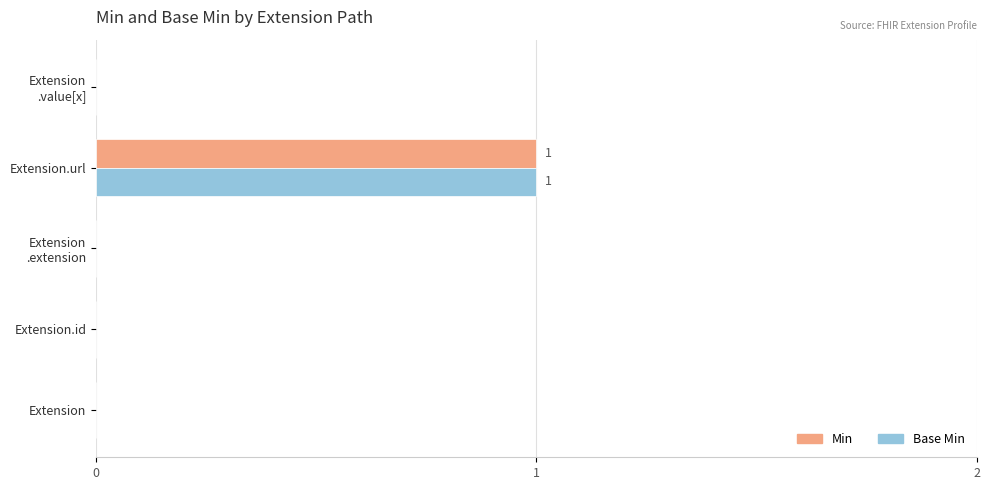

Which category has the highest value across all series?

Extension.url